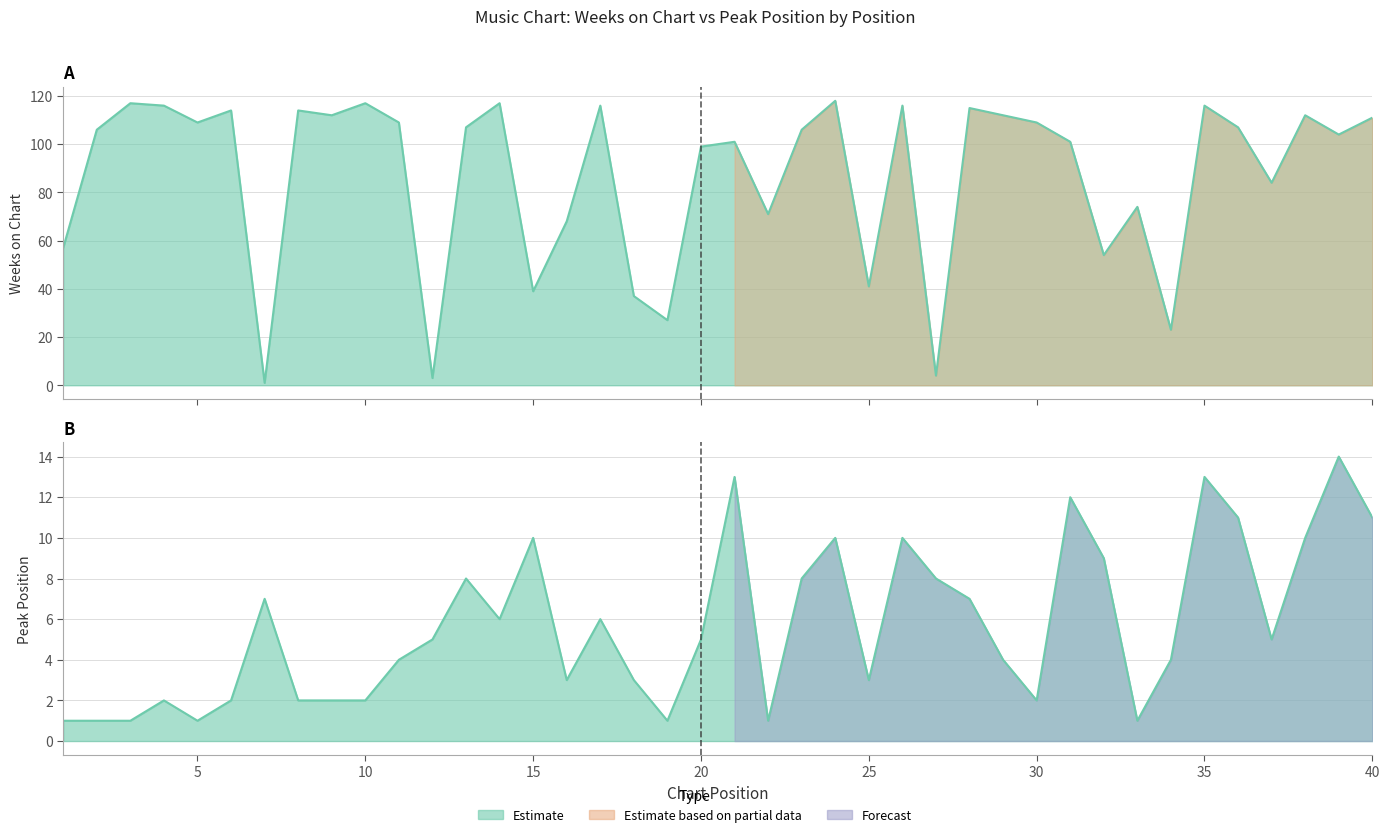

How many lines are shown in the chart?

2